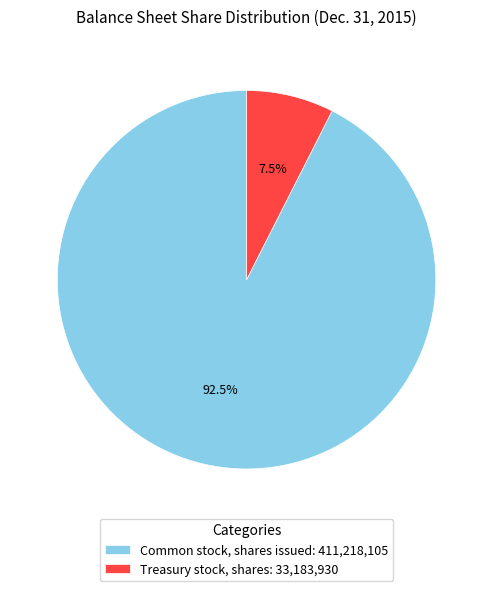

What is the smallest slice in the pie chart?

Treasury stock, shares